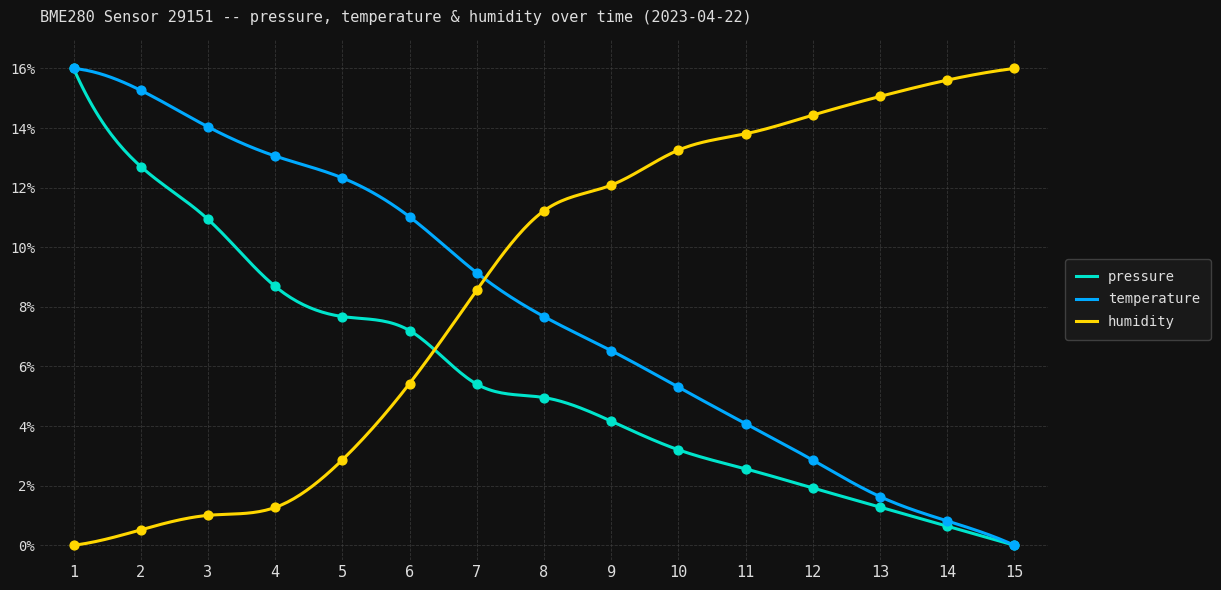

What are all the series names shown in the legend?

pressure, temperature, humidity